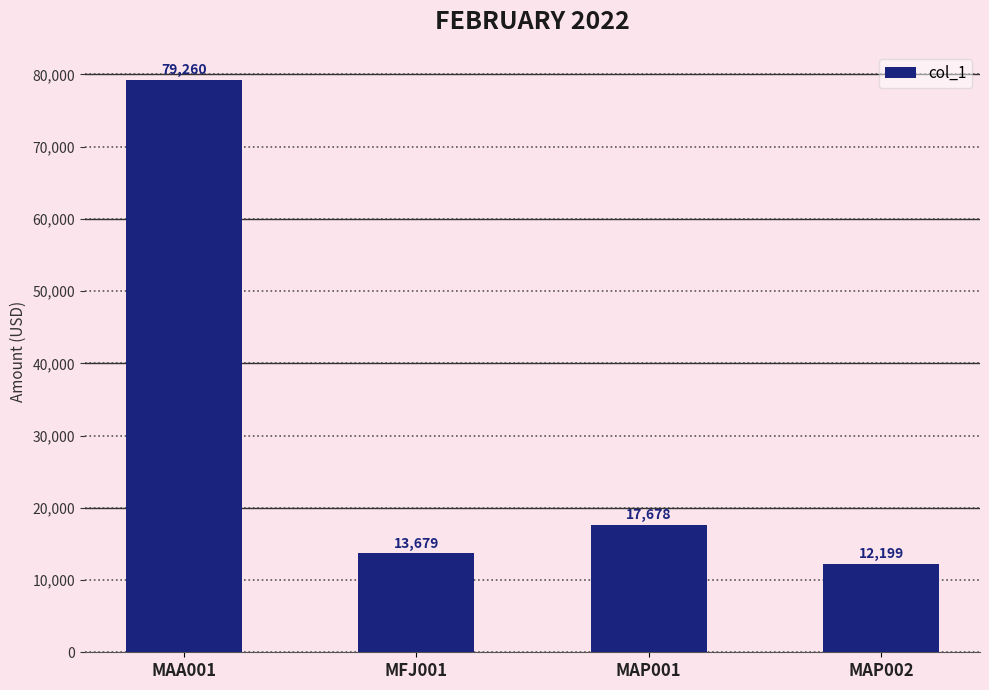

Which label corresponds to the smallest value in the chart?

MAP002